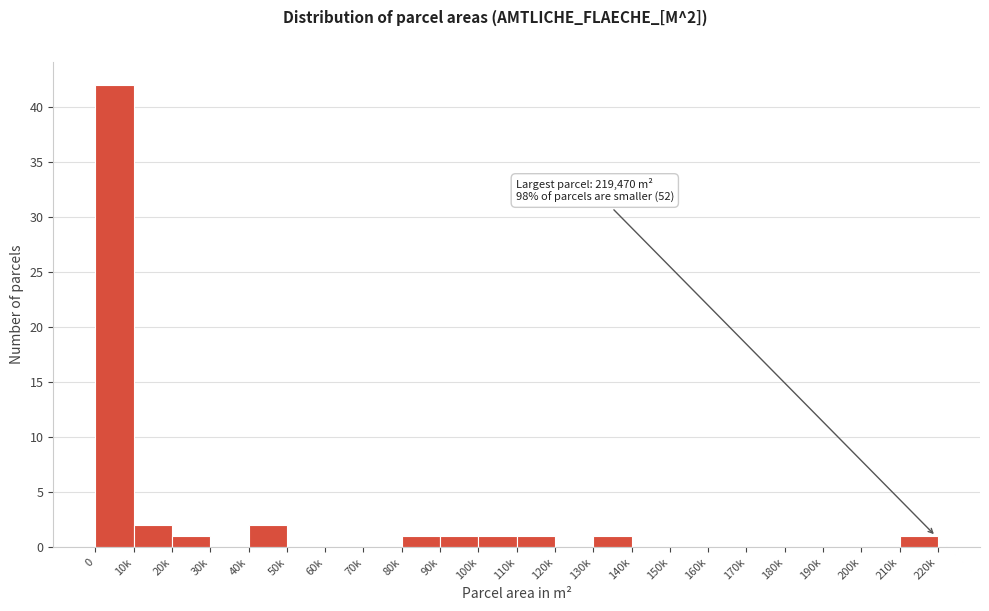

Reading left to right, transcribe all the data shown in this chart.

0=42	10k=2	20k=1	30k=0	40k=2	50k=0	60k=0	70k=0	80k=1	90k=1	100k=1	110k=1	120k=0	130k=1	140k=0	150k=0	160k=0	170k=0	180k=0	190k=0	200k=0	210k=1